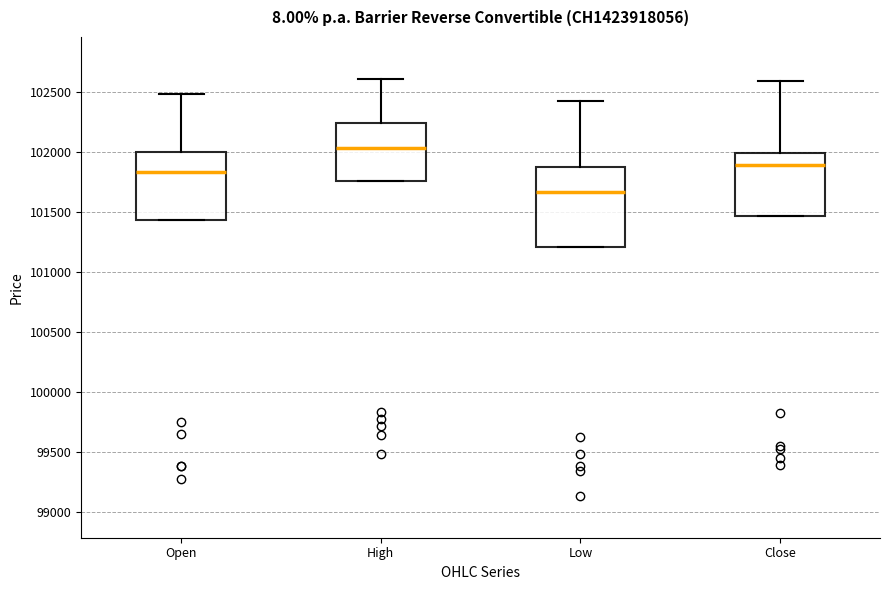

Which box is the tallest, from its lower edge to its upper edge?

Low